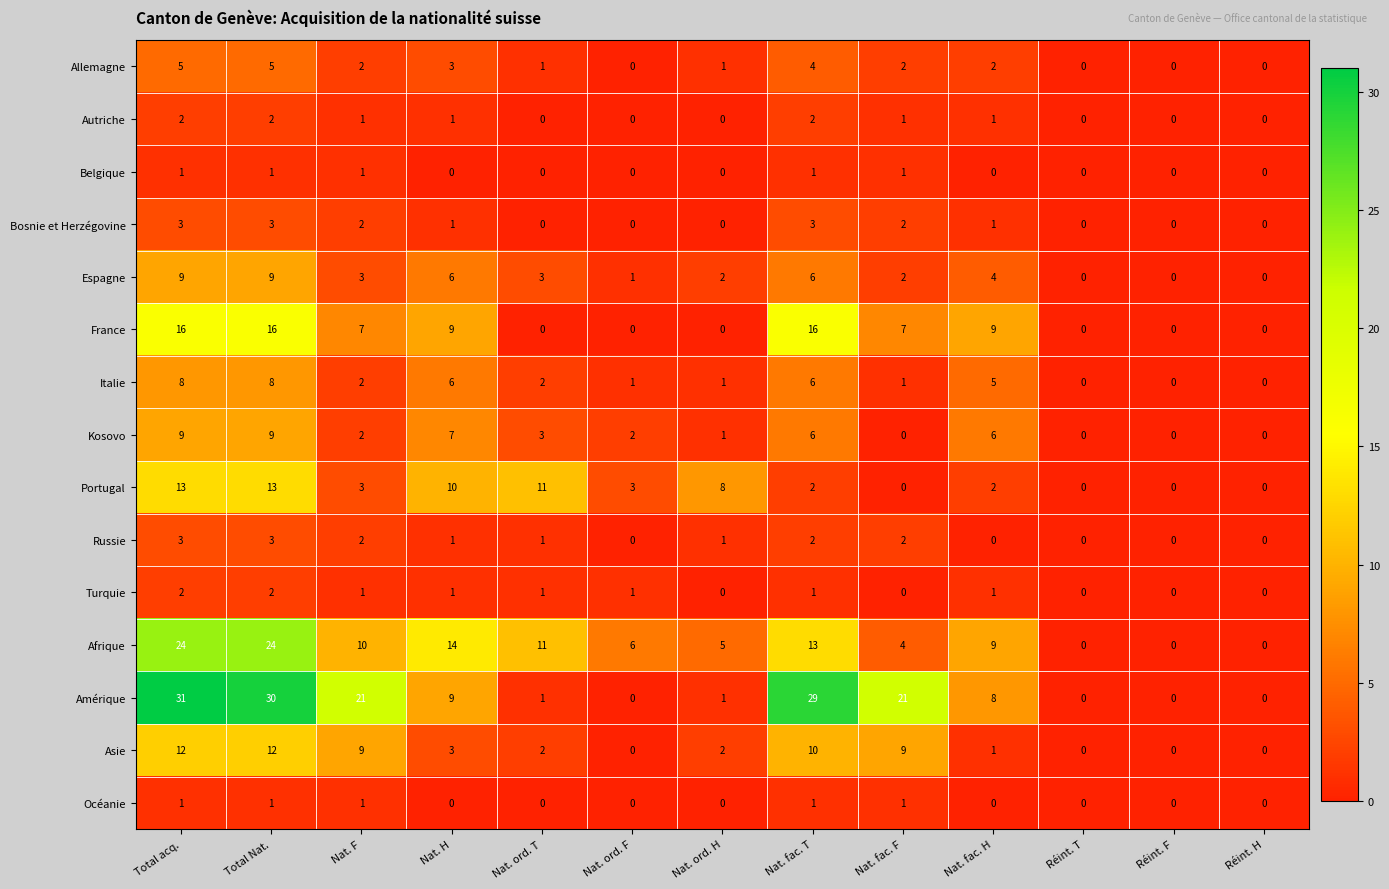

What is the difference between the highest and lowest values at Nat. ord. T?

11